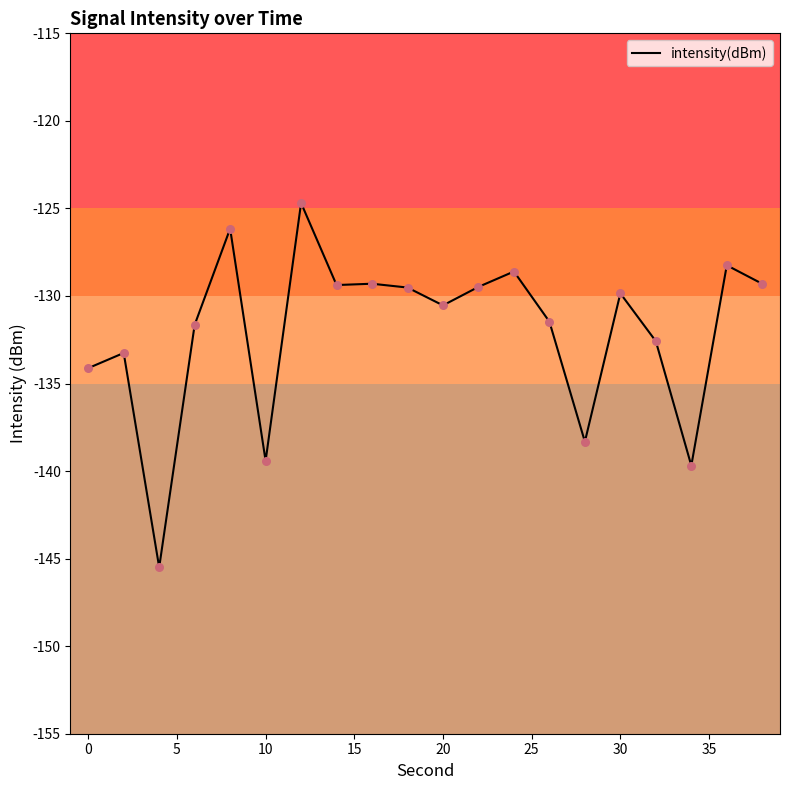

What is the smallest value displayed?

-145.5